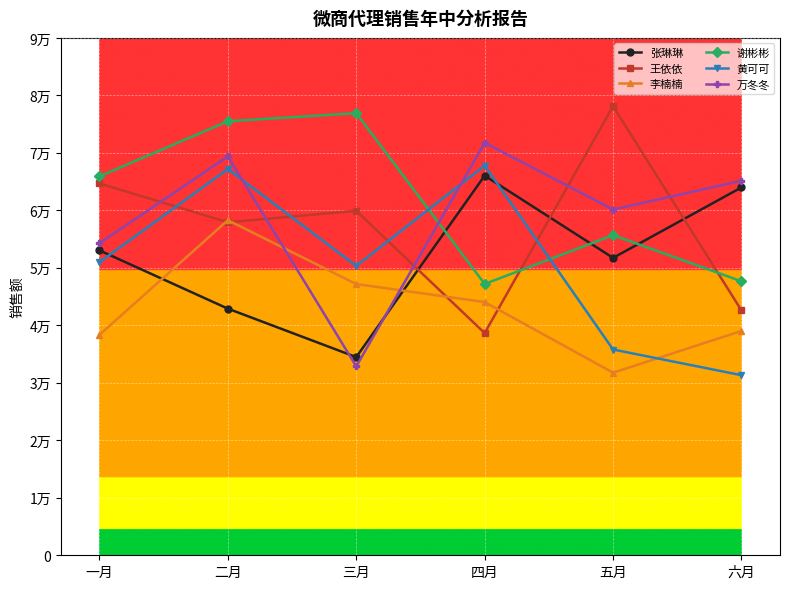

What is the difference between the 谢彬彬 values at 四月 and 六月?

466